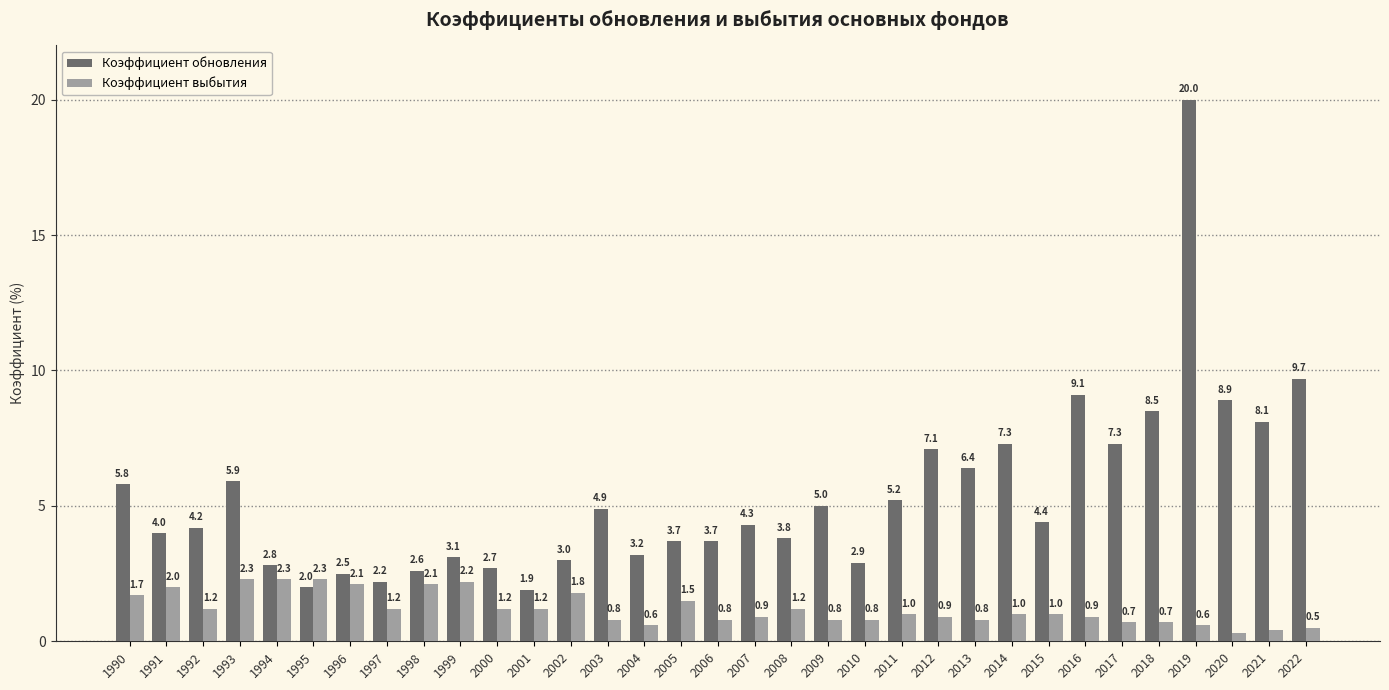

What is the maximum value for Коэффициент выбытия?

2.3